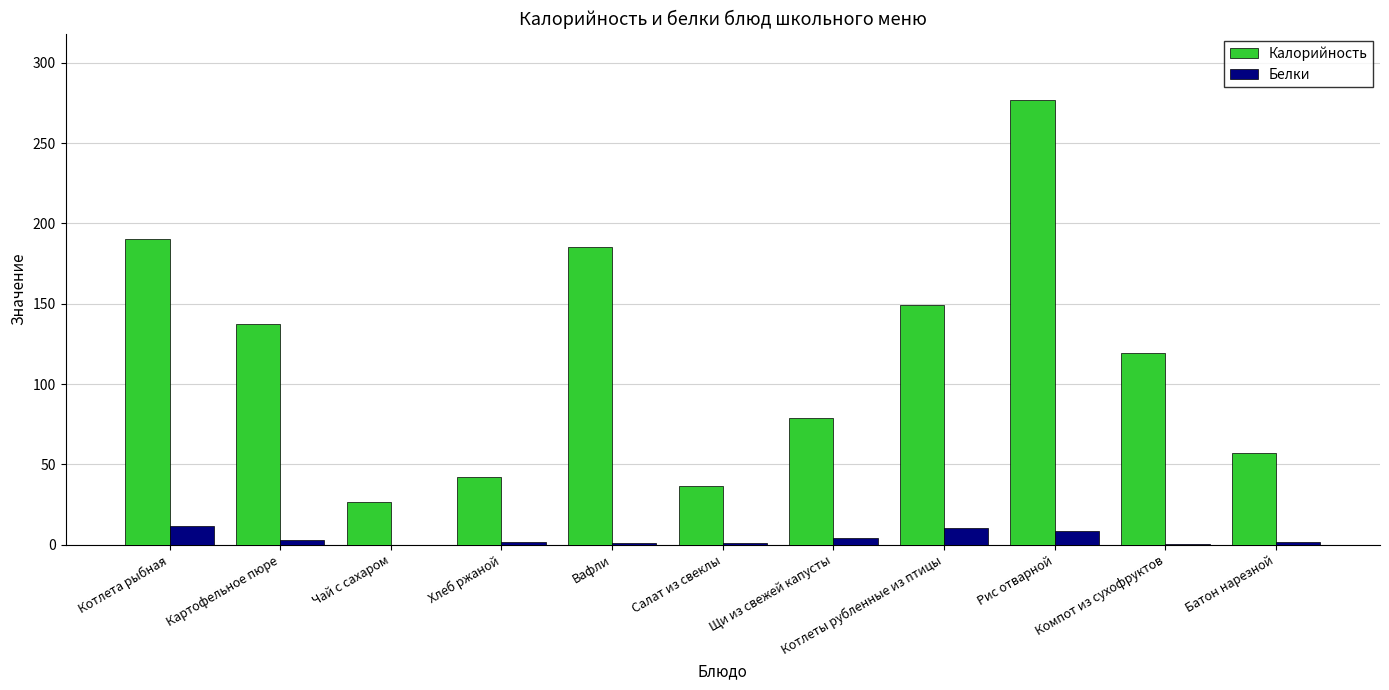

Is the value of Белки at Хлеб ржаной greater than the value of Калорийность at Картофельное пюре?

No